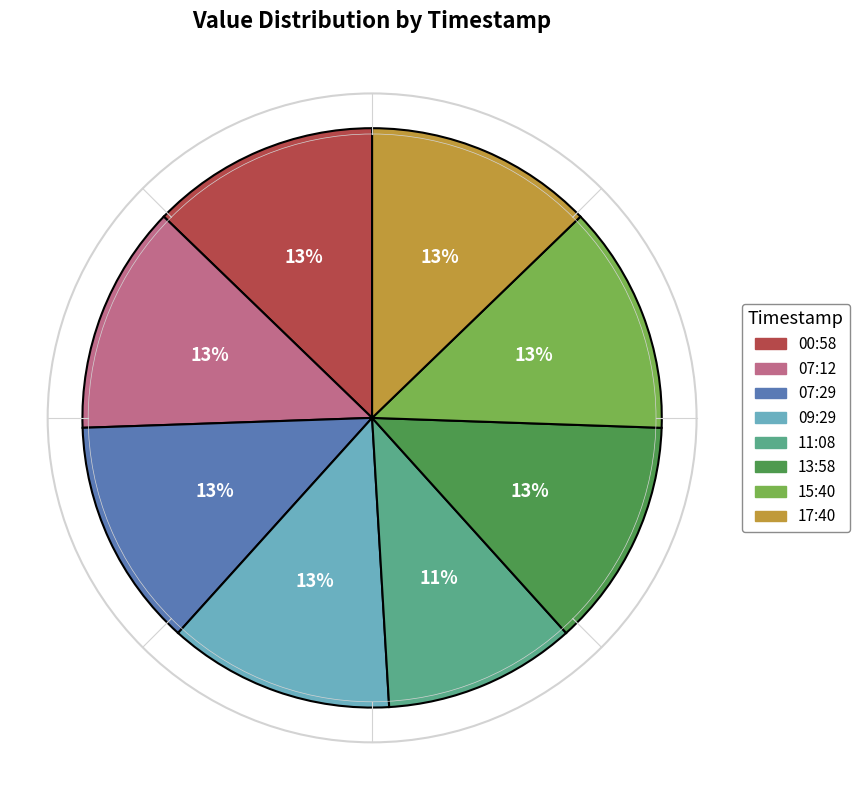

Does any single category account for the majority?

No